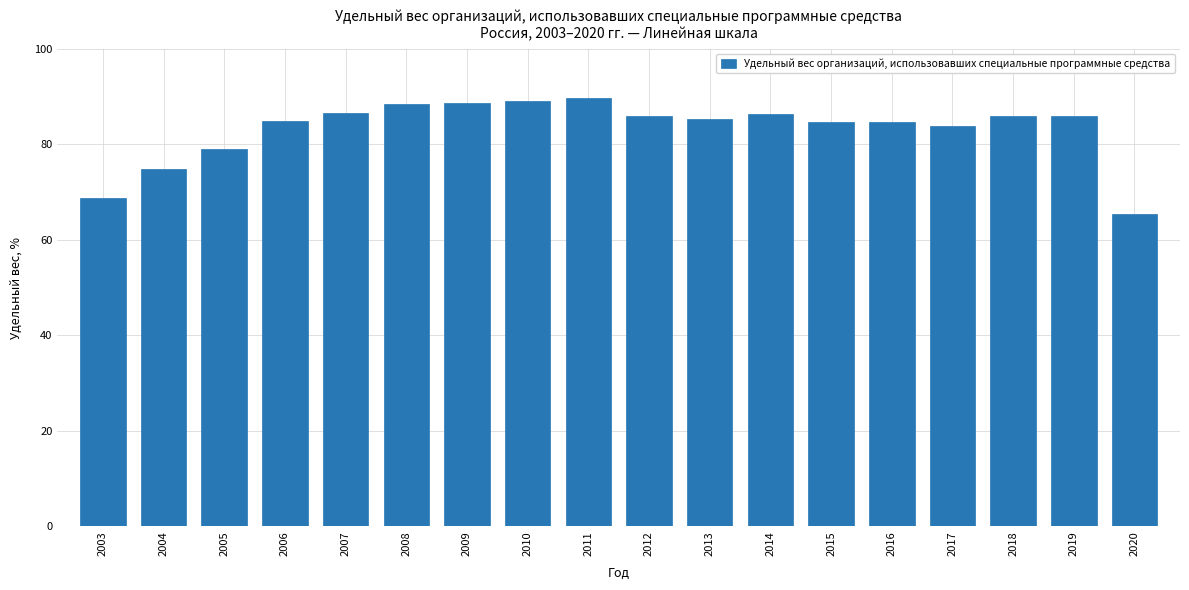

What is the maximum value shown in the chart?

89.8